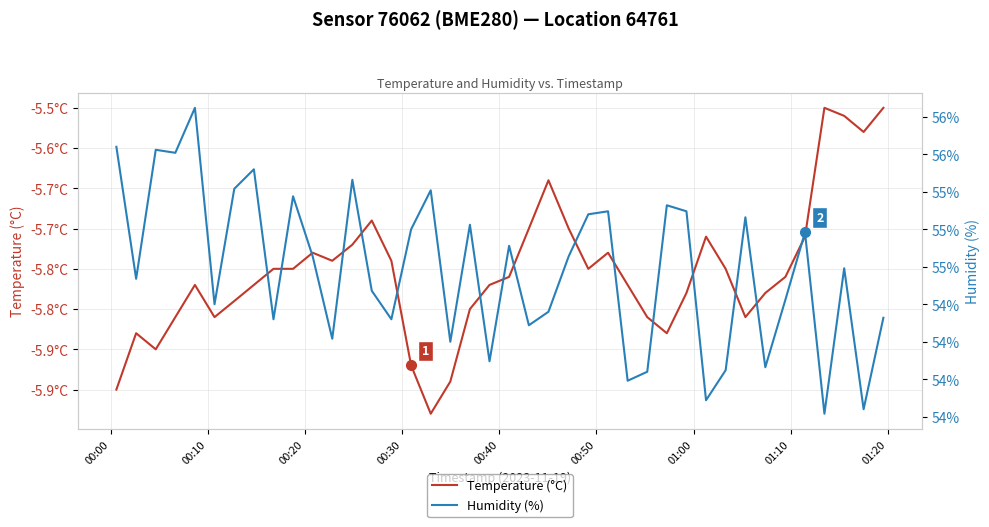

Reading right to left, list all the values displayed in this chart.

Temperature (°C): -5.5	-5.6	-5.6	-5.5	-5.7	-5.8	-5.8	-5.8	-5.8	-5.7	-5.8	-5.8	-5.8	-5.8	-5.7	-5.8	-5.7	-5.6	-5.7	-5.8	-5.8	-5.8	-5.9	-5.9	-5.9	-5.7	-5.7	-5.7	-5.7	-5.7	-5.8	-5.8	-5.8	-5.8	-5.8	-5.8	-5.8	-5.8	-5.8	-5.9
Humidity (%): 54.4	53.8	54.7	53.8	55.0	54.5	54.1	55.1	54.1	53.9	55.1	55.2	54.0	54.0	55.1	55.1	54.8	54.5	54.4	54.9	54.1	55.0	54.2	55.3	55.0	54.4	54.6	55.3	54.3	54.8	55.2	54.4	55.4	55.3	54.5	55.8	55.5	55.5	54.7	55.5